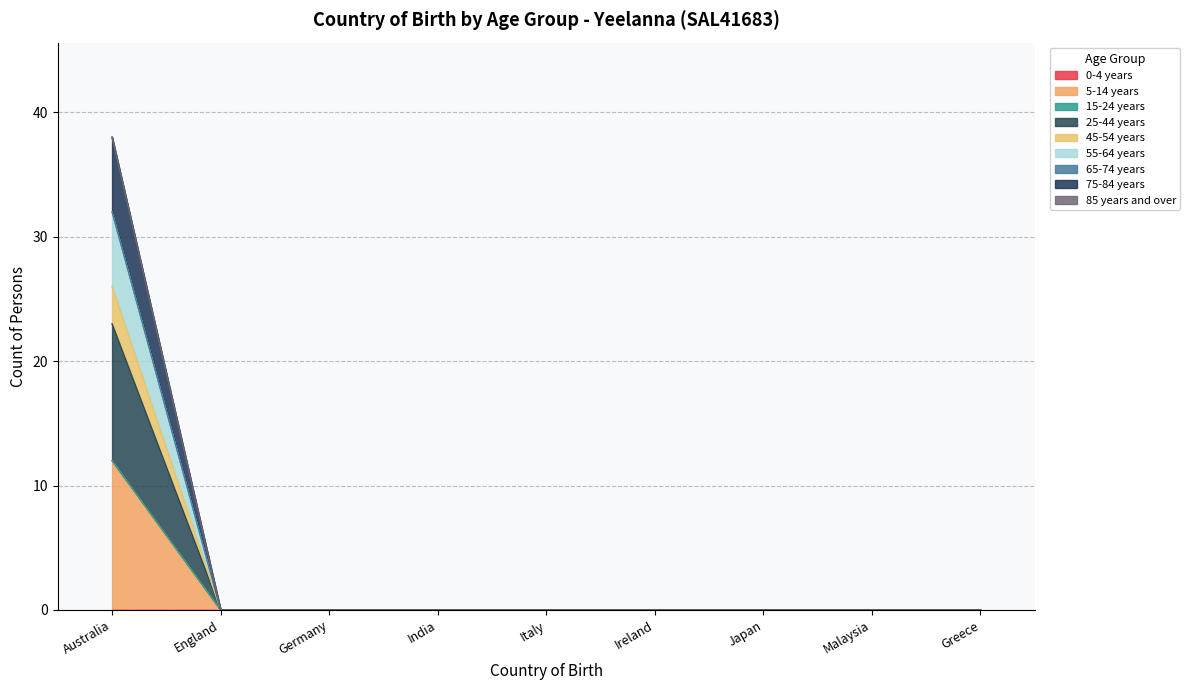

Between Greece and Germany, which is larger?

Greece